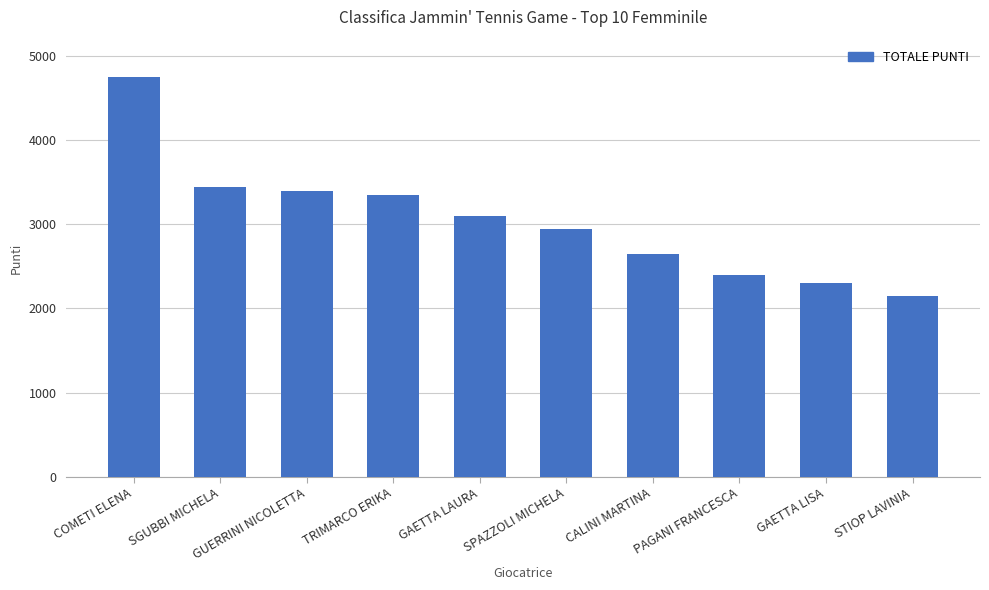

Are the bars horizontal?

No